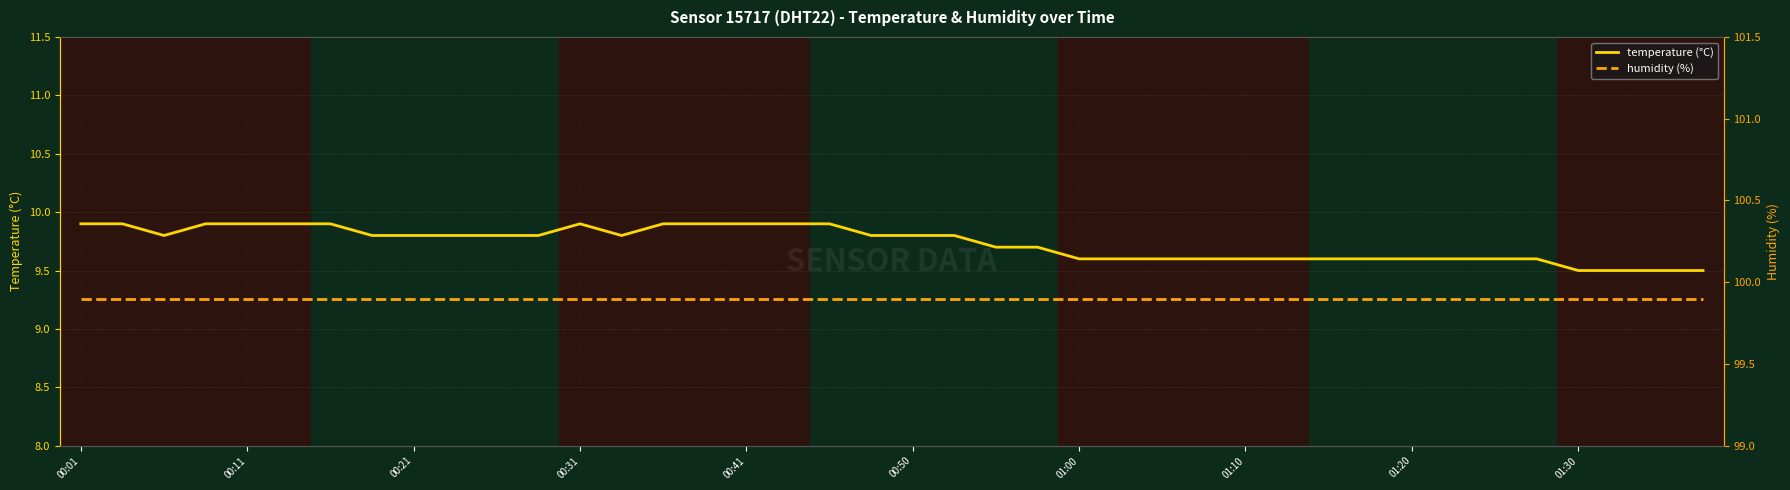

At which category is the sum across all series the highest?

00:01